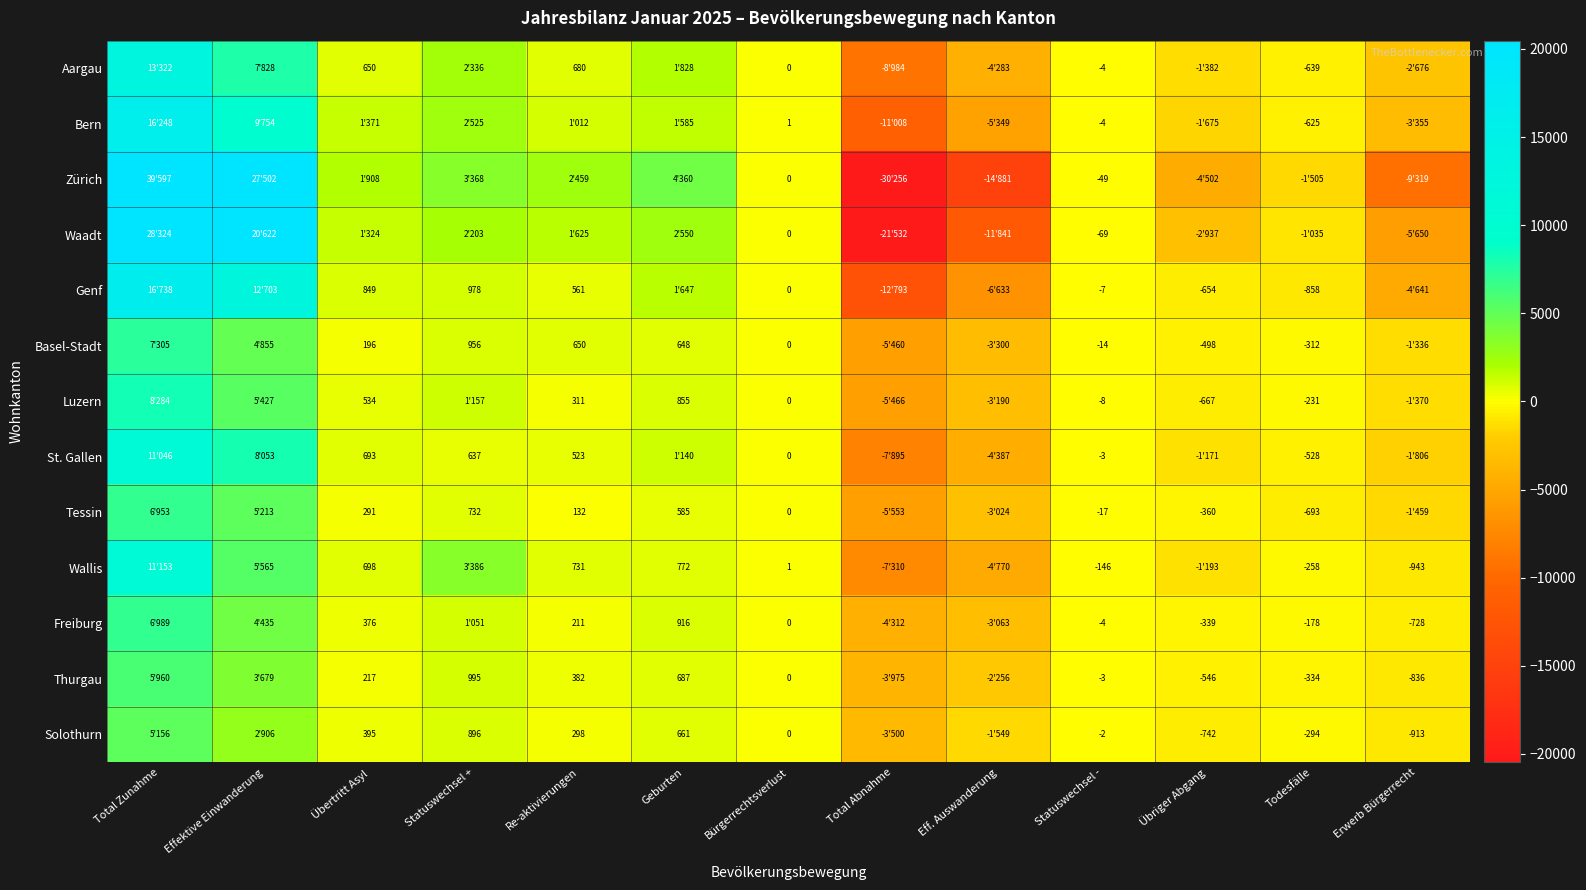

True or false: Solothurn has a value of -742 at Übriger Abgang.

True